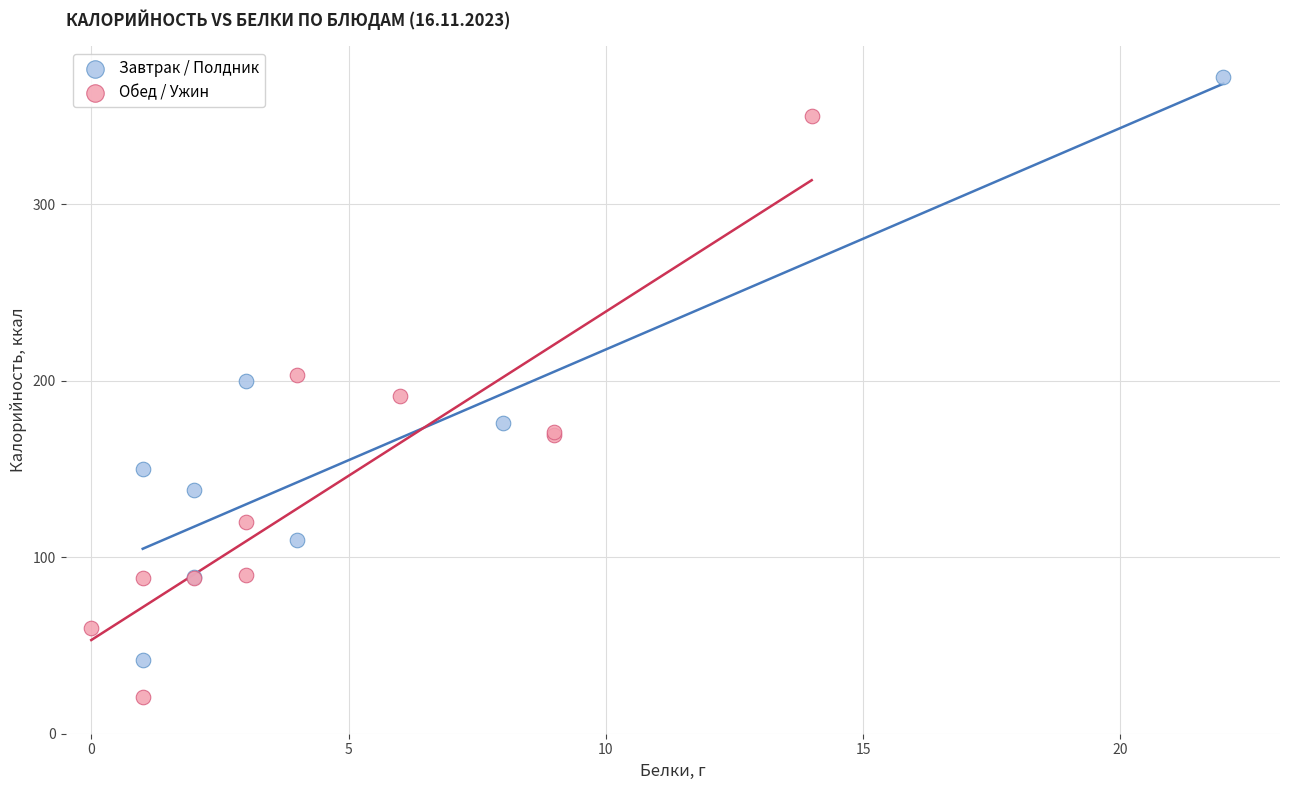

Which series contains the highest Y value?

Завтрак / Полдник